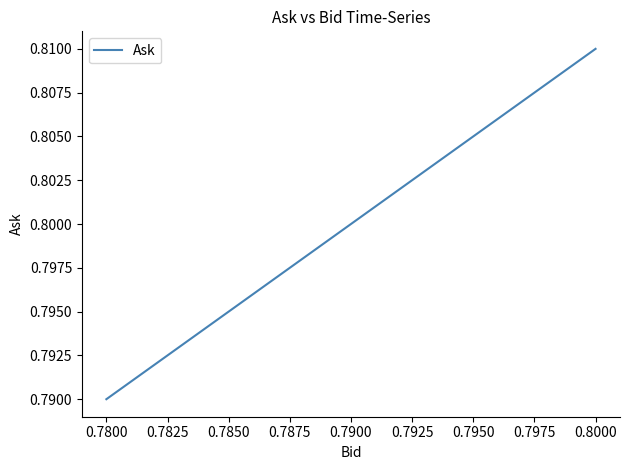

List the labels in order of value, smallest first.

0.7800, 0.7900, 0.8000